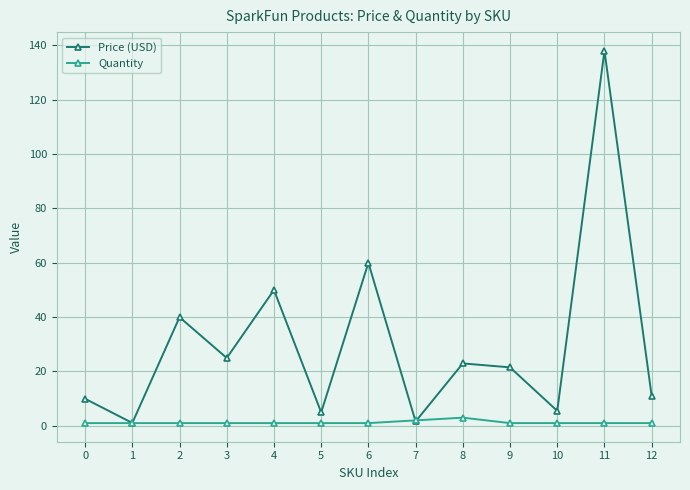

Which series has the largest range (max minus min)?

Price (USD)